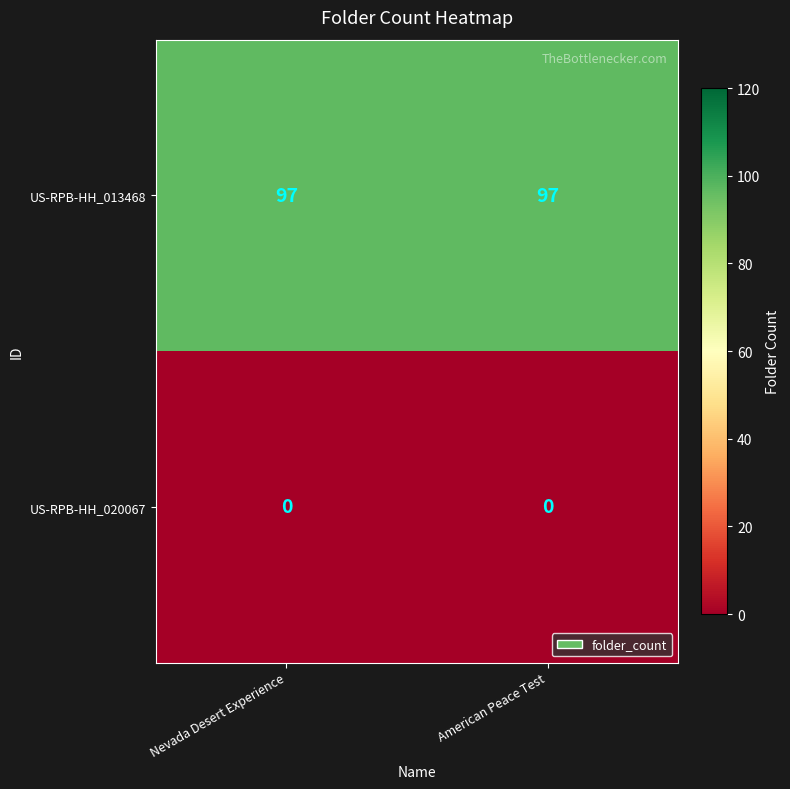

What is the minimum value for US-RPB-HH_013468?

97